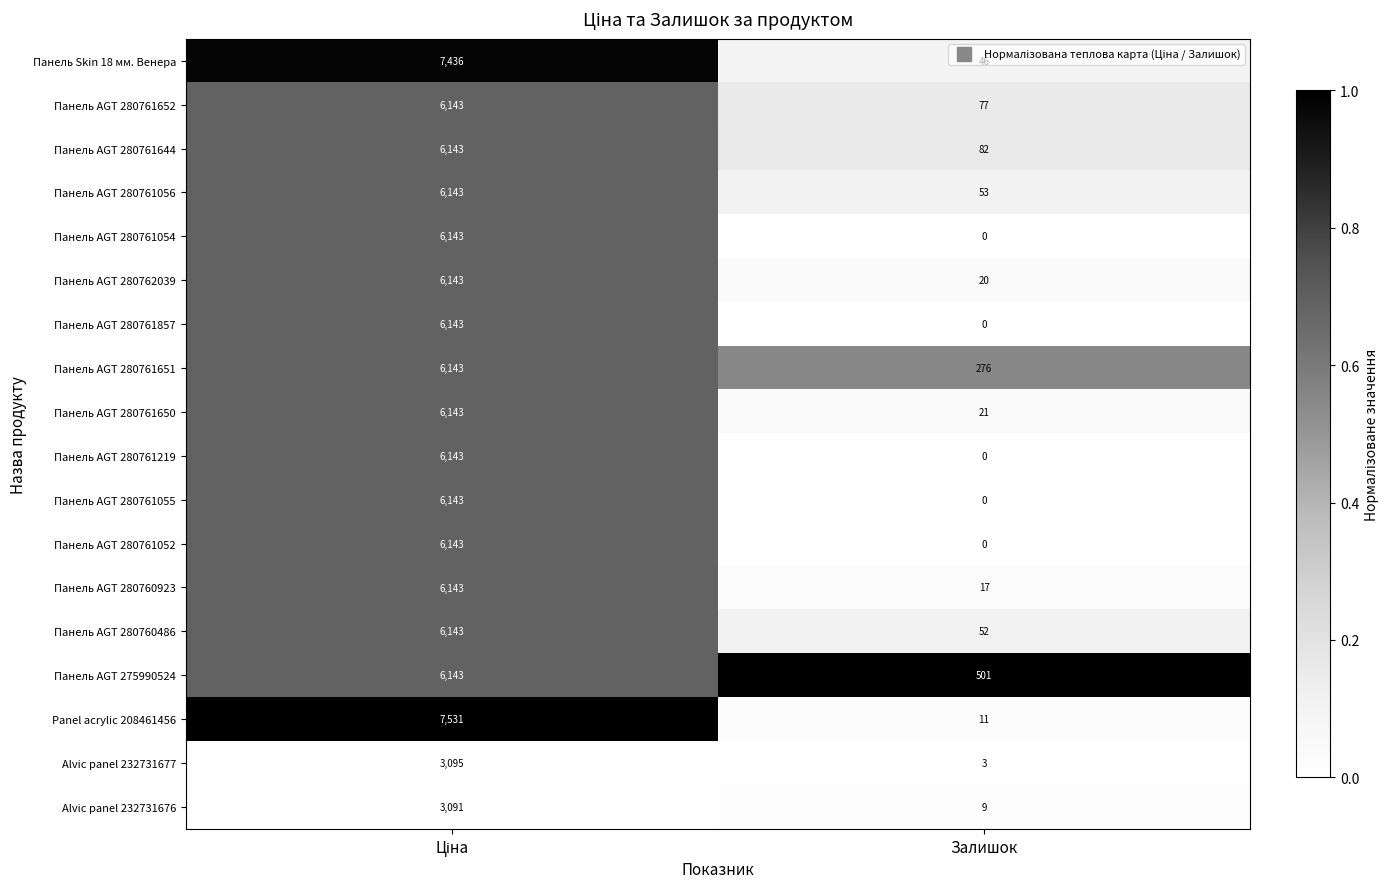

Which category has the lowest value across all series?

Залишок